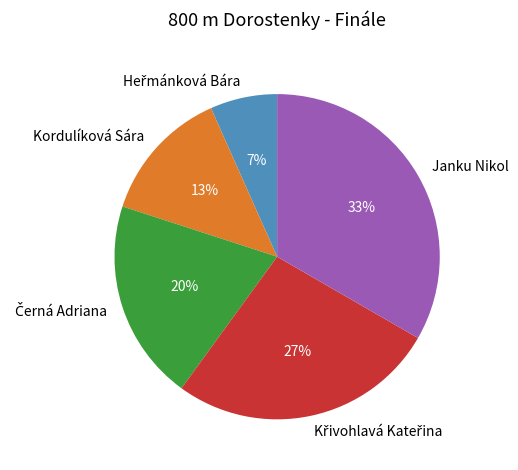

Approximately how many times larger is the value at Janku Nikol compared to Kordulíková Sára?

2.5